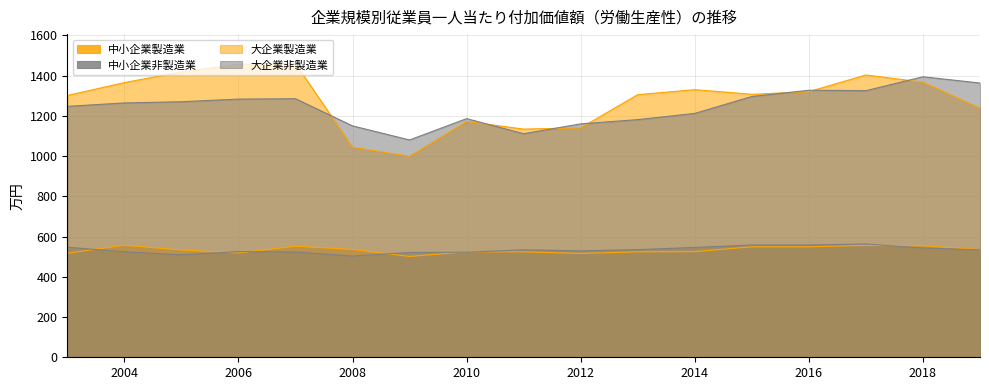

The 中小企業非製造業 series shows 563 at 2017. True or false?

True